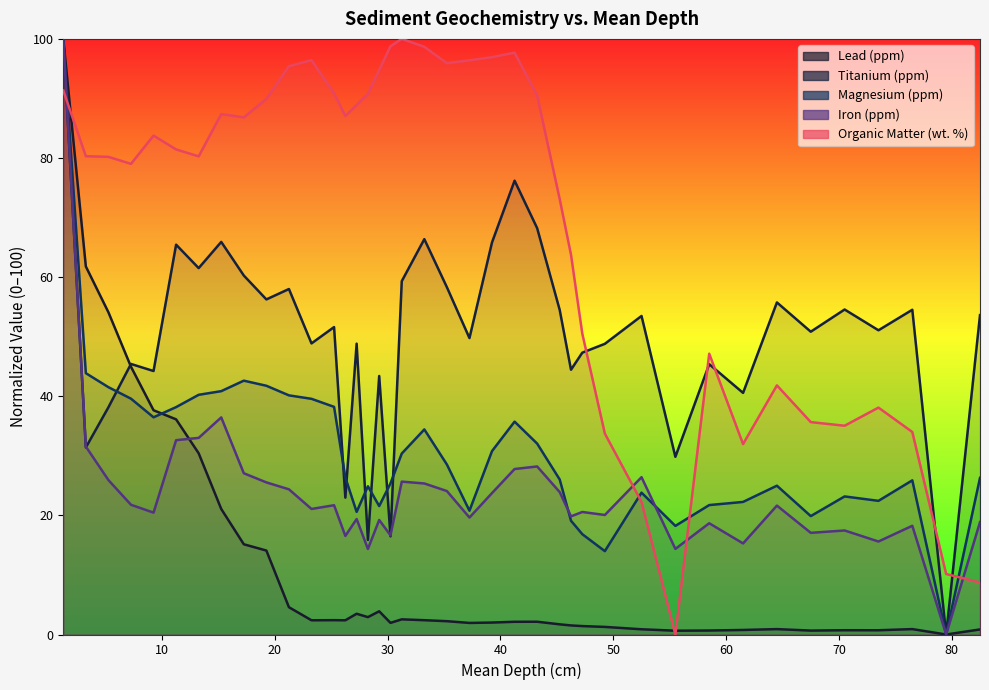

Which category has the highest value in the Lead (ppm) series?

1.25